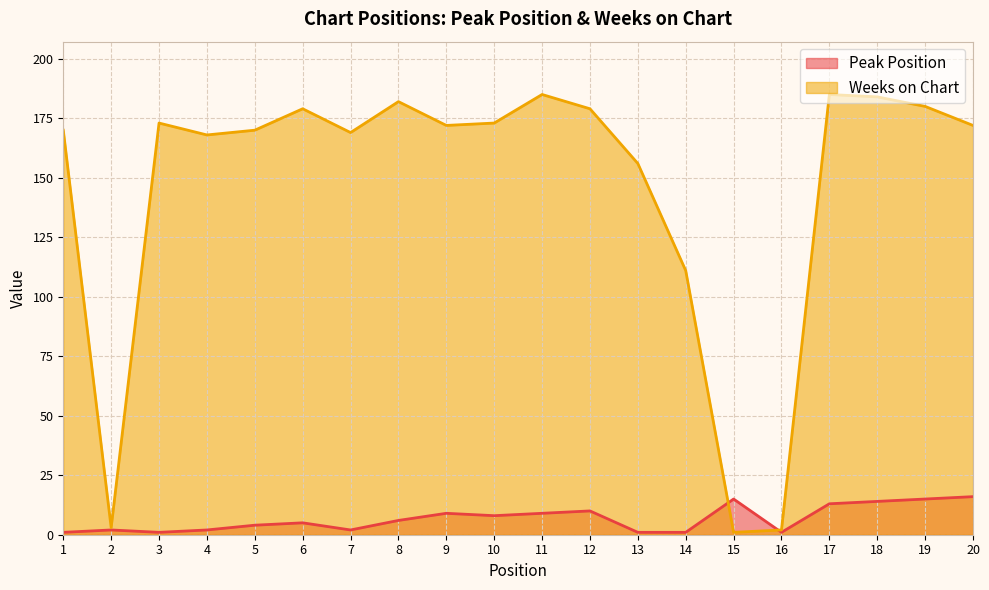

The Peak Position series shows 6 at 8. True or false?

True